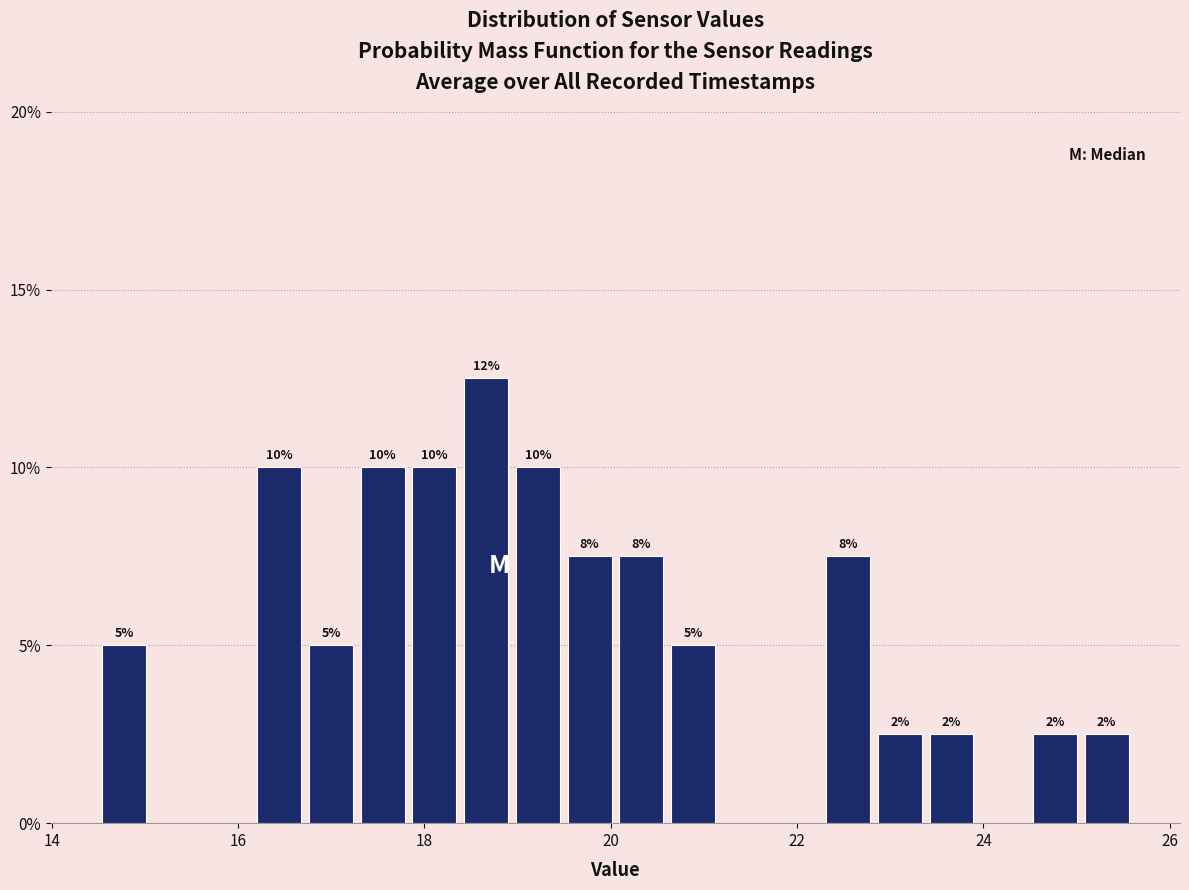

Around what value on the x-axis is the tallest bar? Give the approximate position of its centre, as read against the axis.

18.6